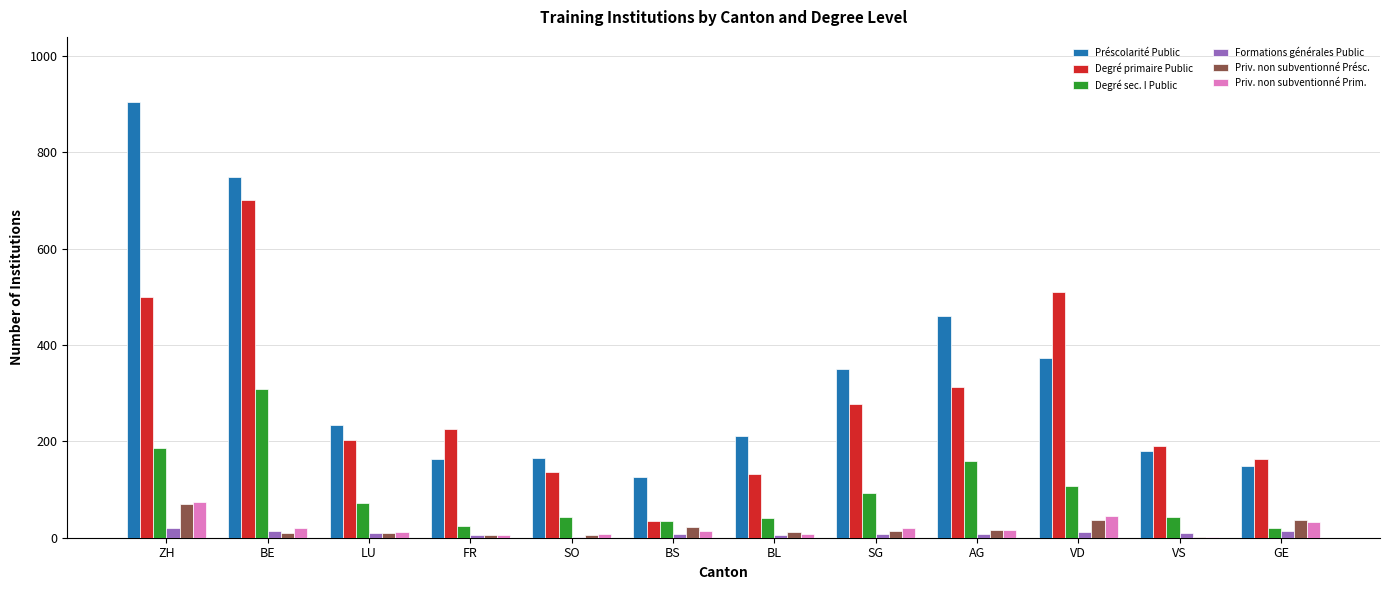

Which series has the largest total across all categories?

Préscolarité Public